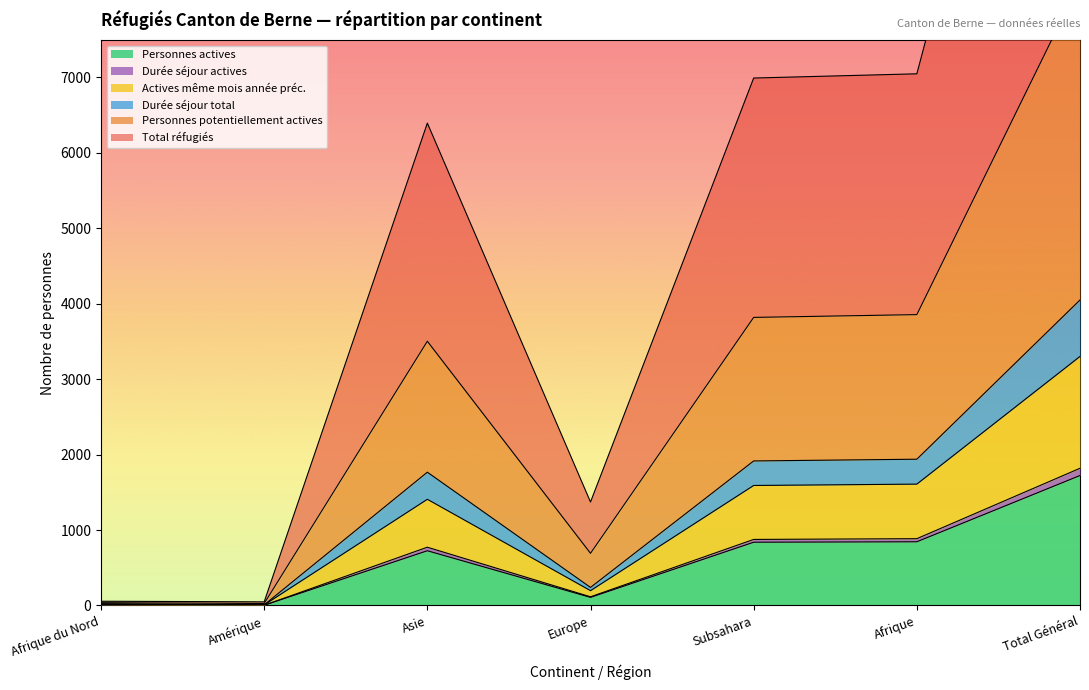

The Personnes actives series shows 844 at Afrique. True or false?

True